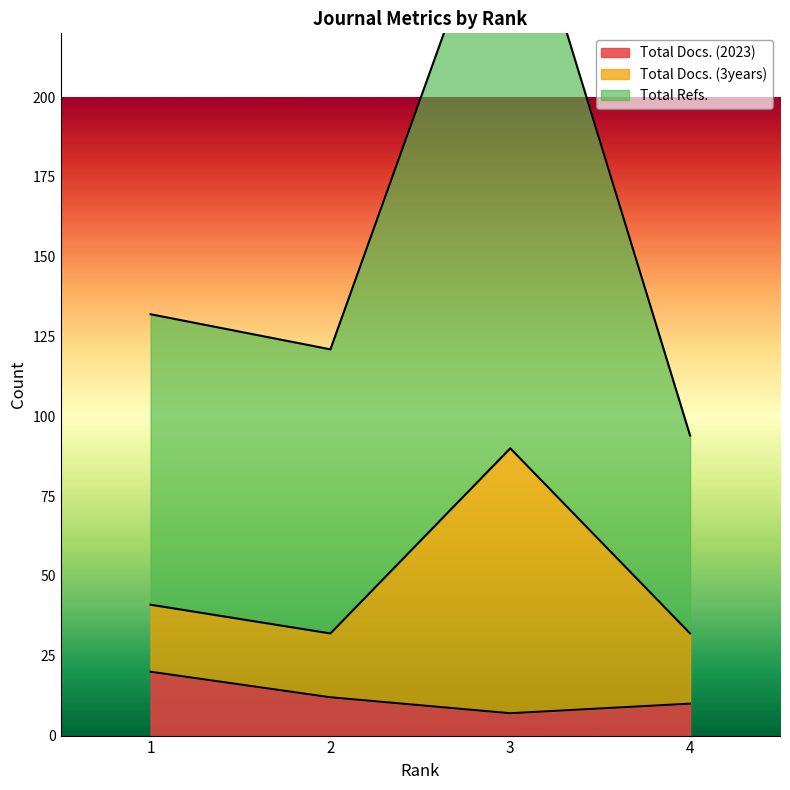

Reading left to right, what are all the values shown in this chart?

Total Docs. (2023): 1=20	2=12	3=7	4=10
Total Docs. (3years): 1=41	2=32	3=90	4=32
Total Refs.: 1=132	2=121	3=278	4=94